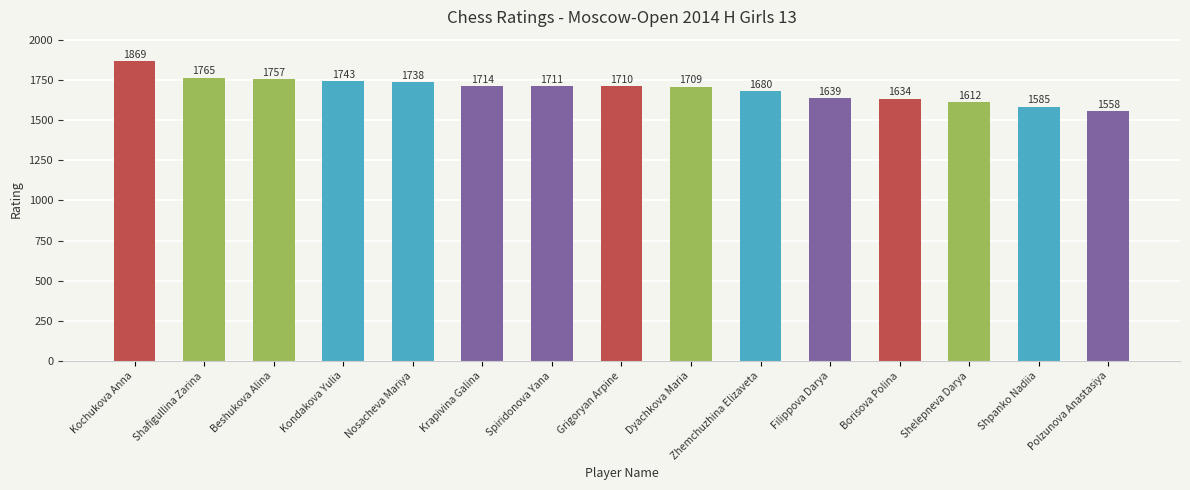

How many data points does each series have?

15